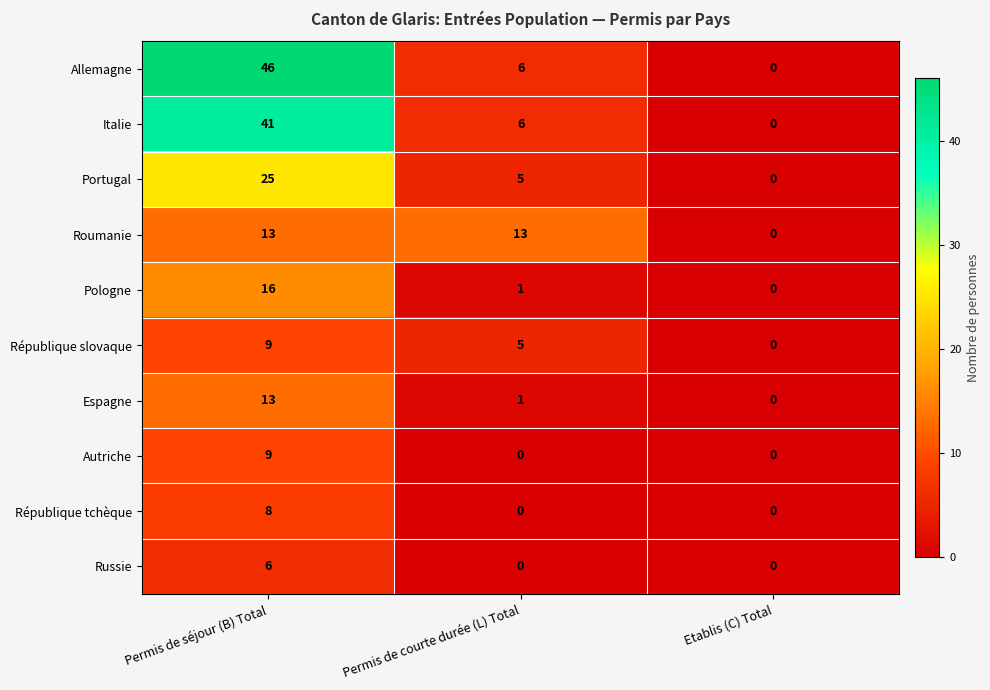

The République tchèque series shows 12 at Permis de séjour (B) Total. True or false?

False